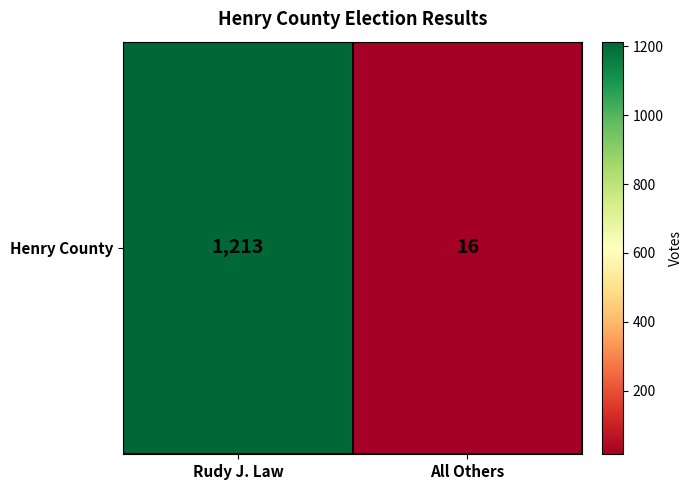

The value at All Others is 16. True or false?

True